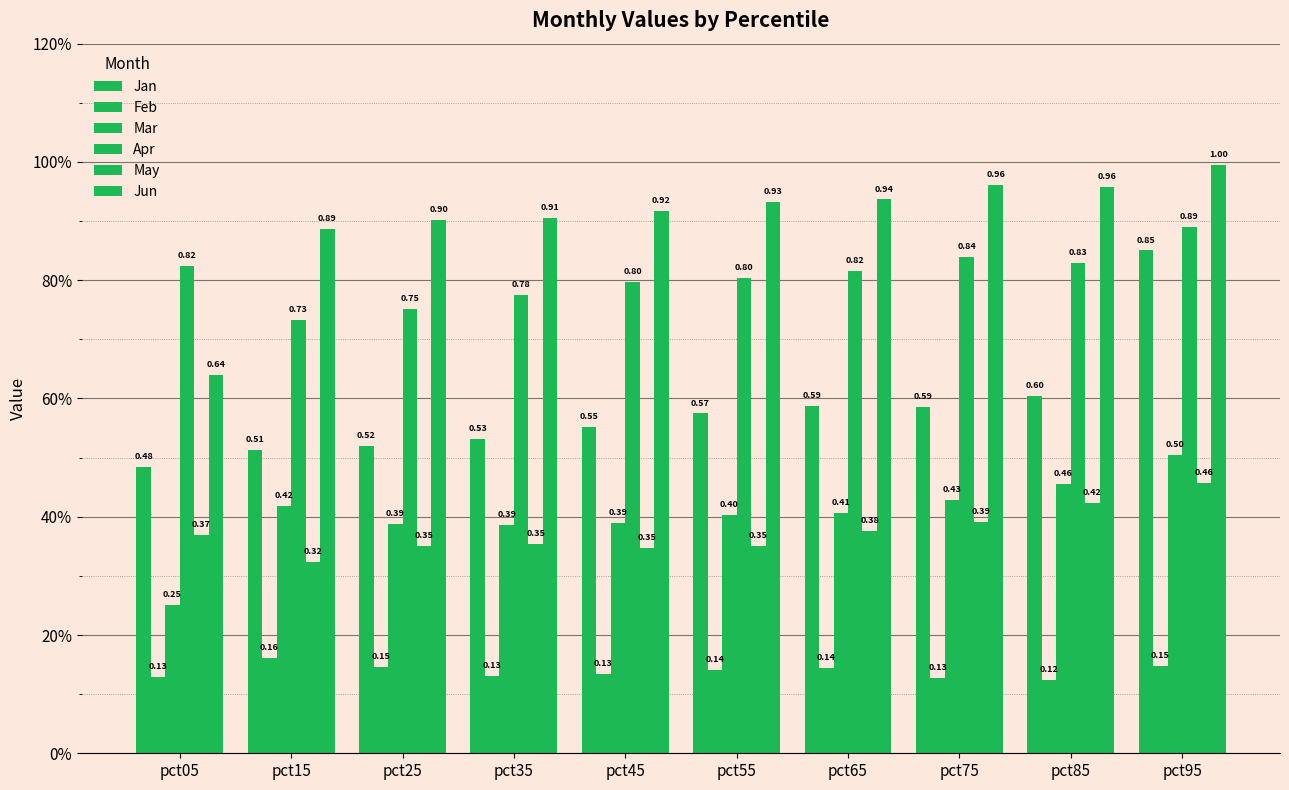

List the labels in order of May value, smallest first.

pct15, pct45, pct25, pct55, pct35, pct05, pct65, pct75, pct85, pct95